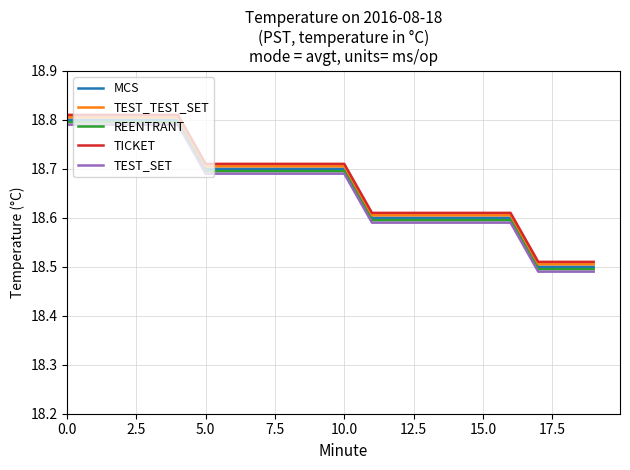

What is the sum of all MCS values?

373.3